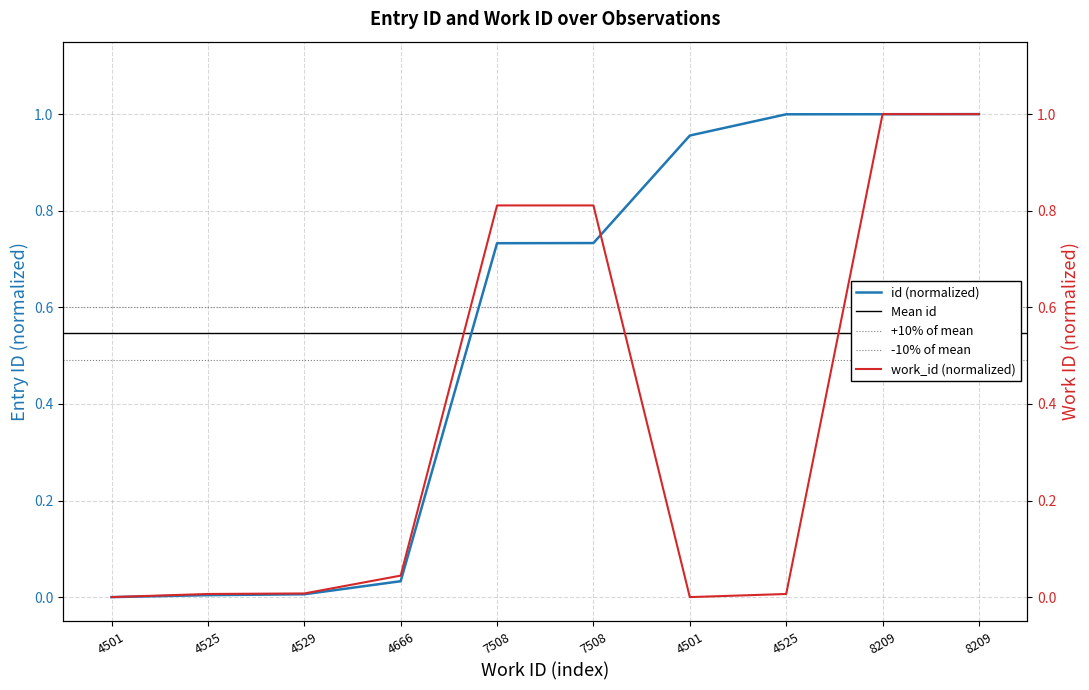

What is the average value?

0.5